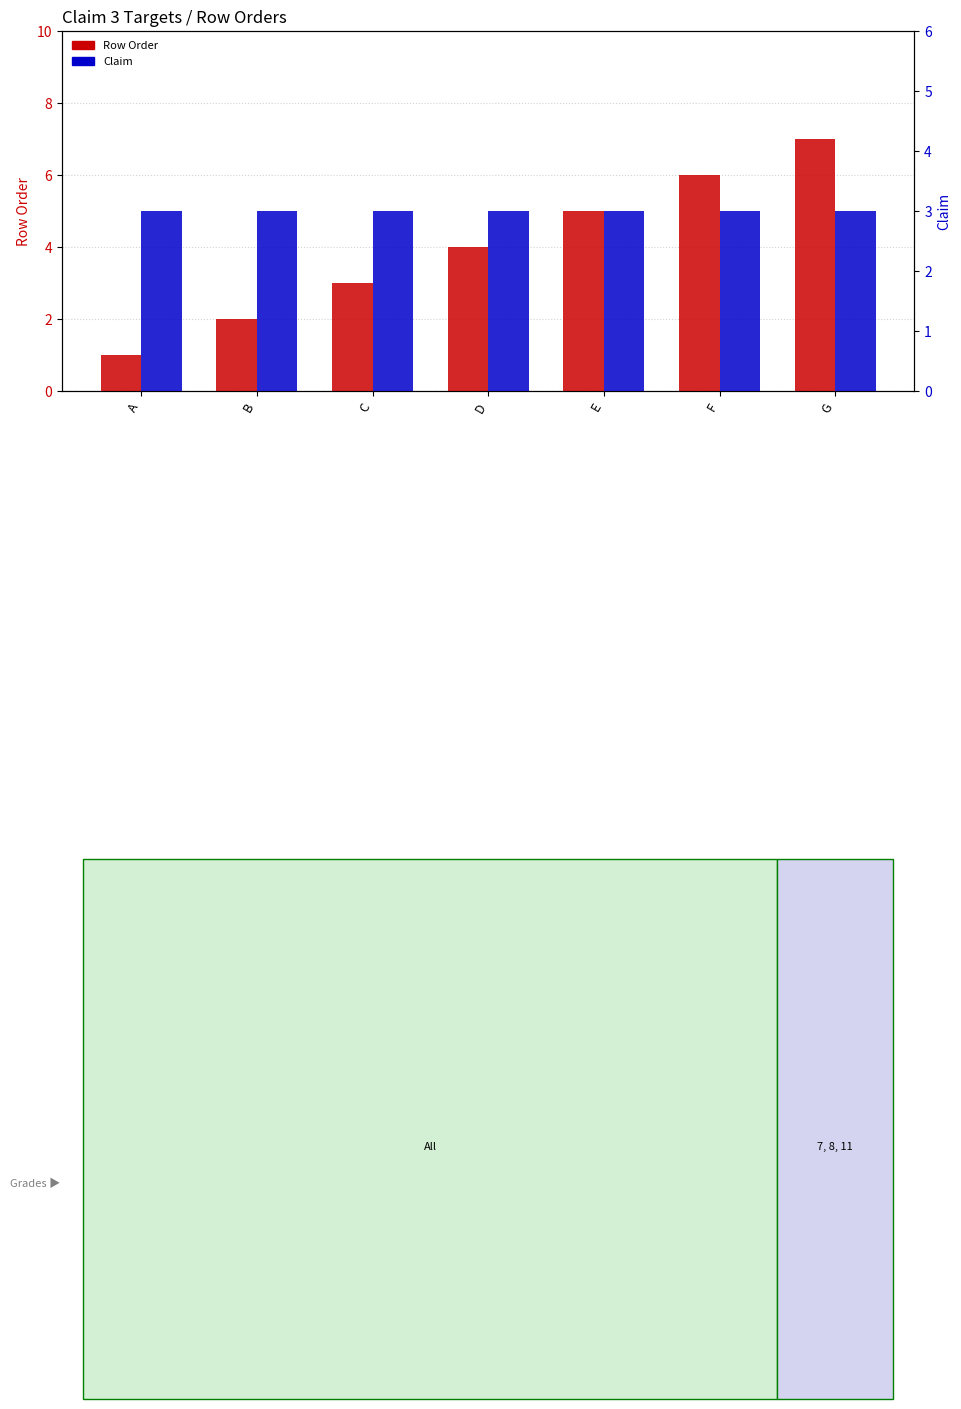

The value of Row Order at B is 2. True or false?

True